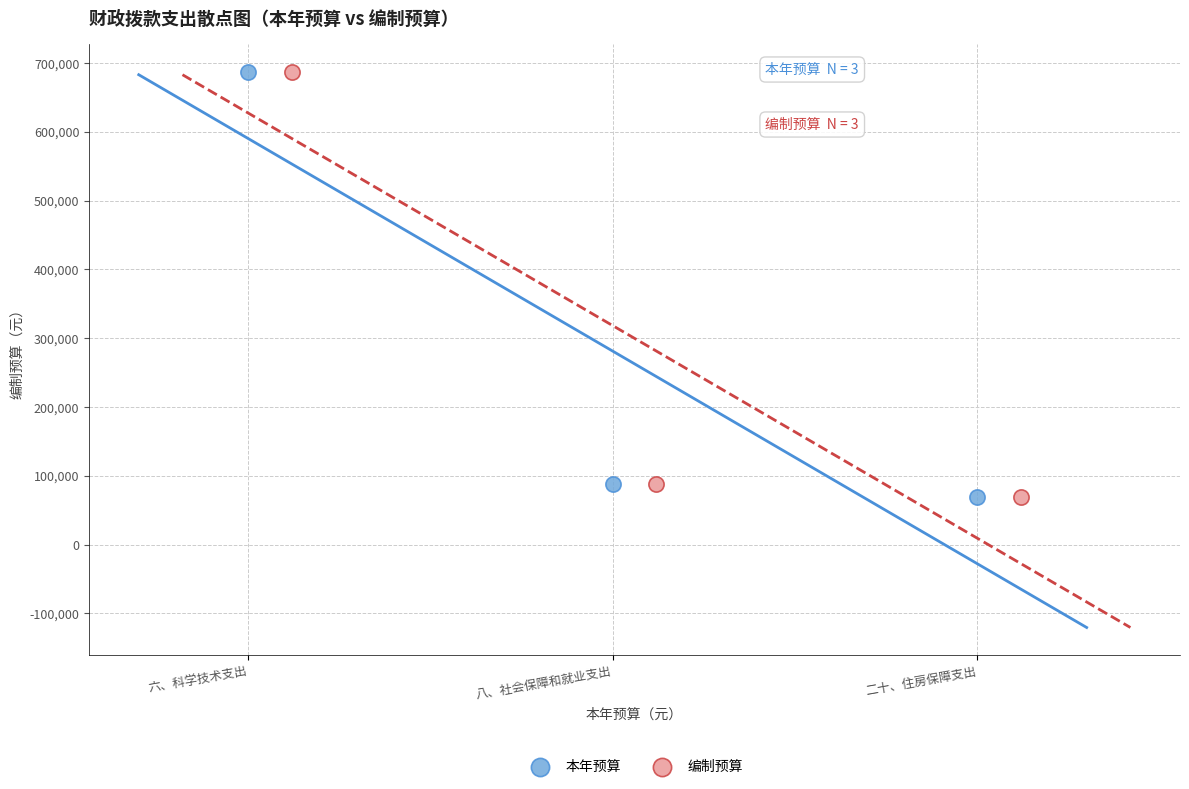

What are all the series names shown in the legend?

本年预算, 编制预算